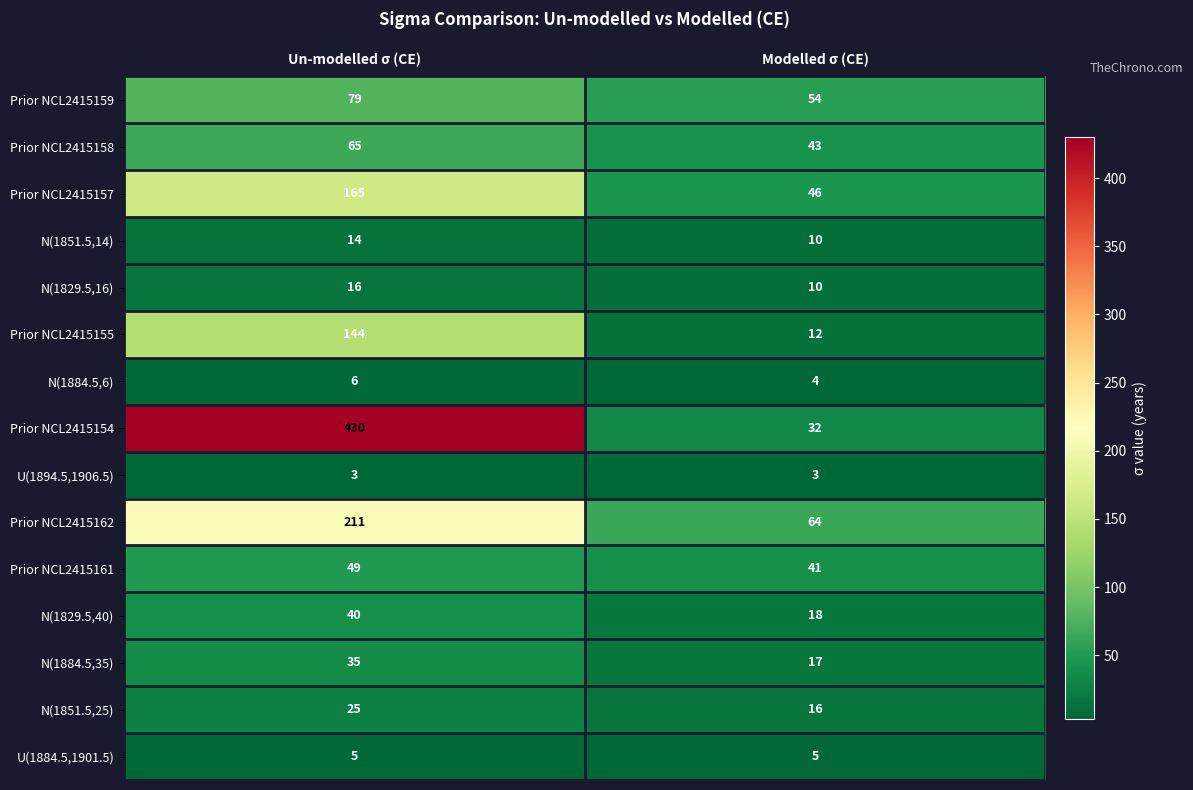

How many distinct data groups are displayed?

15